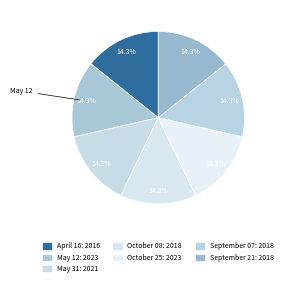

To the nearest percent, what portion does September 21 represent?

14%